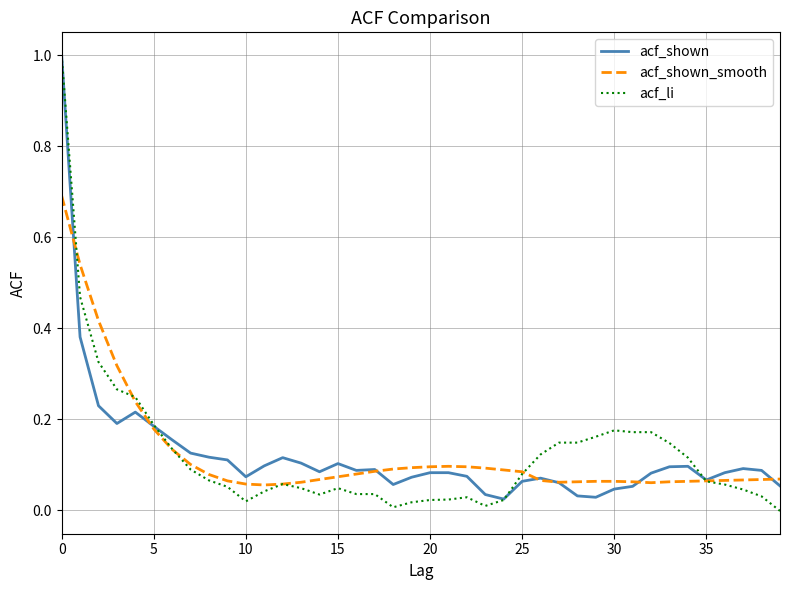

True or false: acf_shown_smooth and acf_shown cross at least once.

True